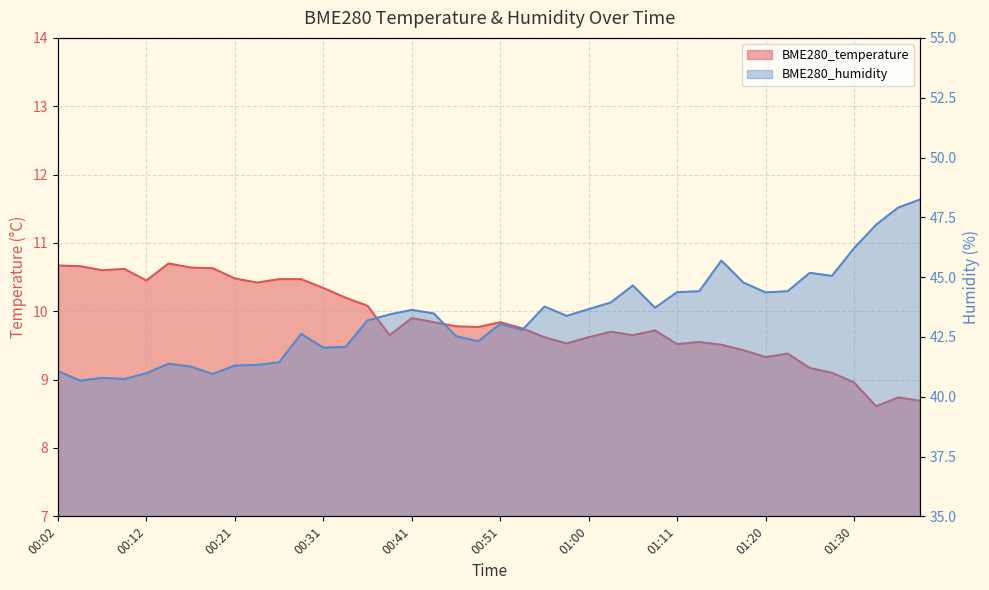

At which category does BME280_temperature reach its first local valley?

00:07